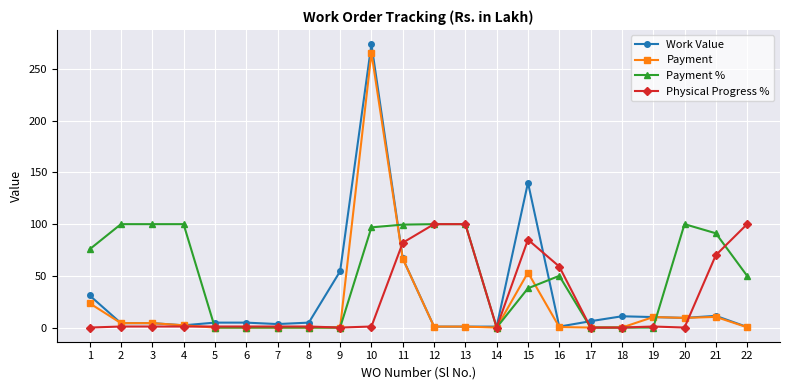

What is the sum of the Payment values at 14 and 19?

10.1